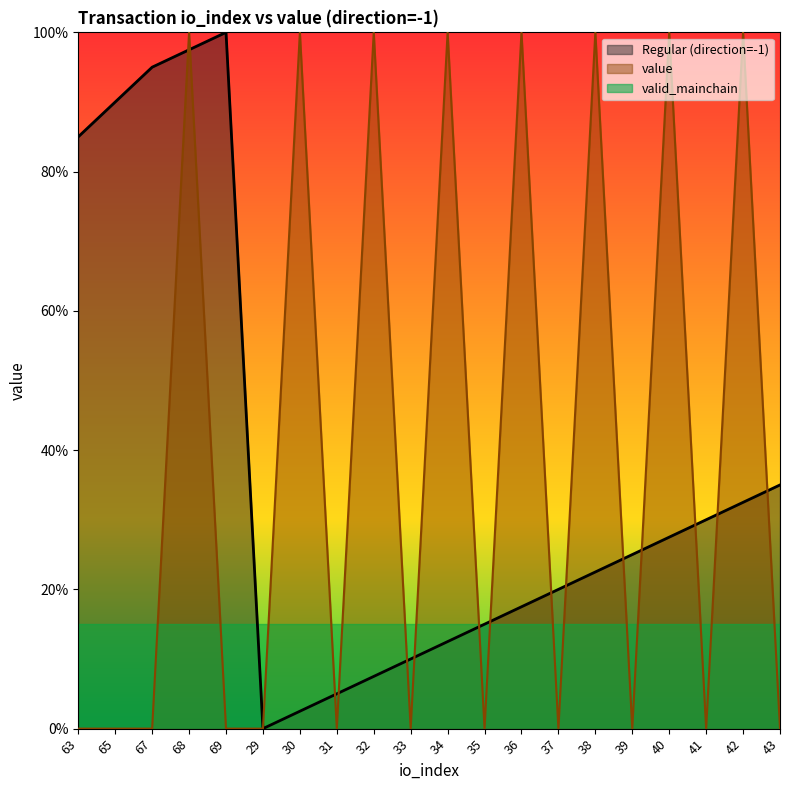

What is the label of the 16th point from the right?

69